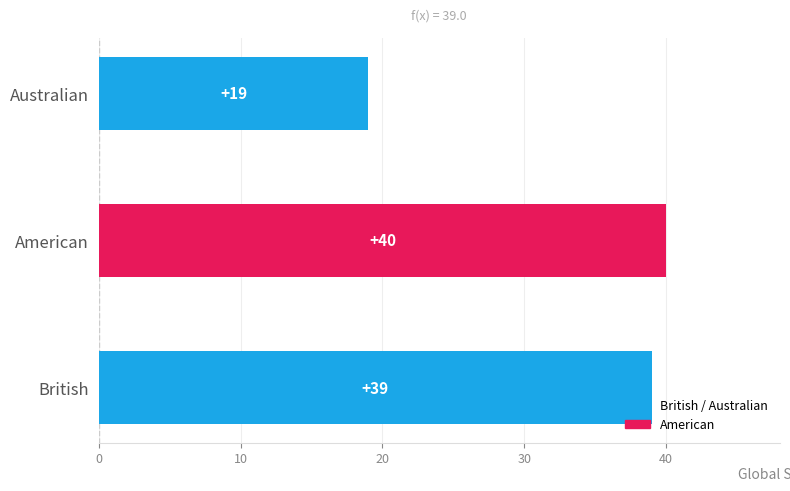

Rank the categories by value from highest to lowest.

American, British, Australian